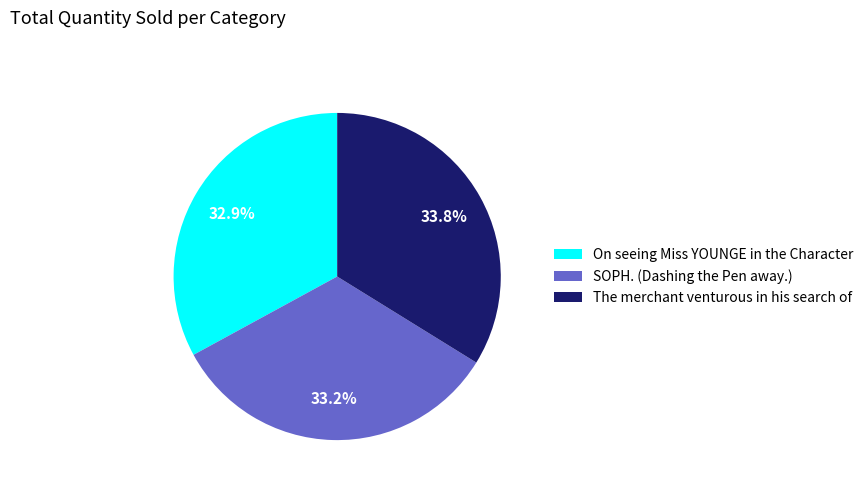

How many segments does this pie chart have?

3